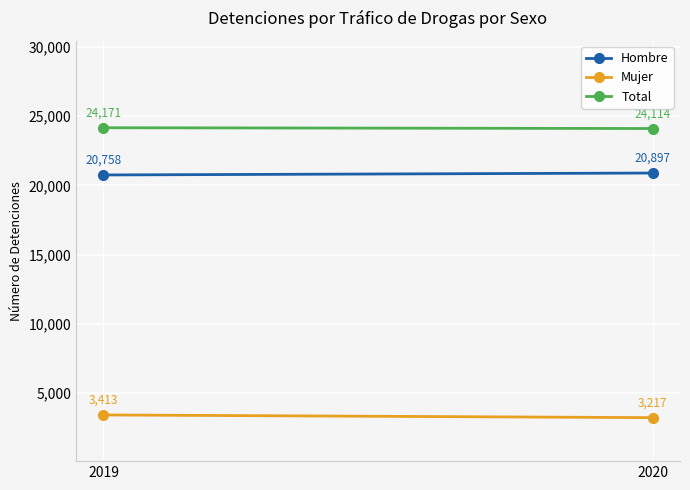

Is the value of Mujer at 2019 greater than the value of Hombre at 2020?

No